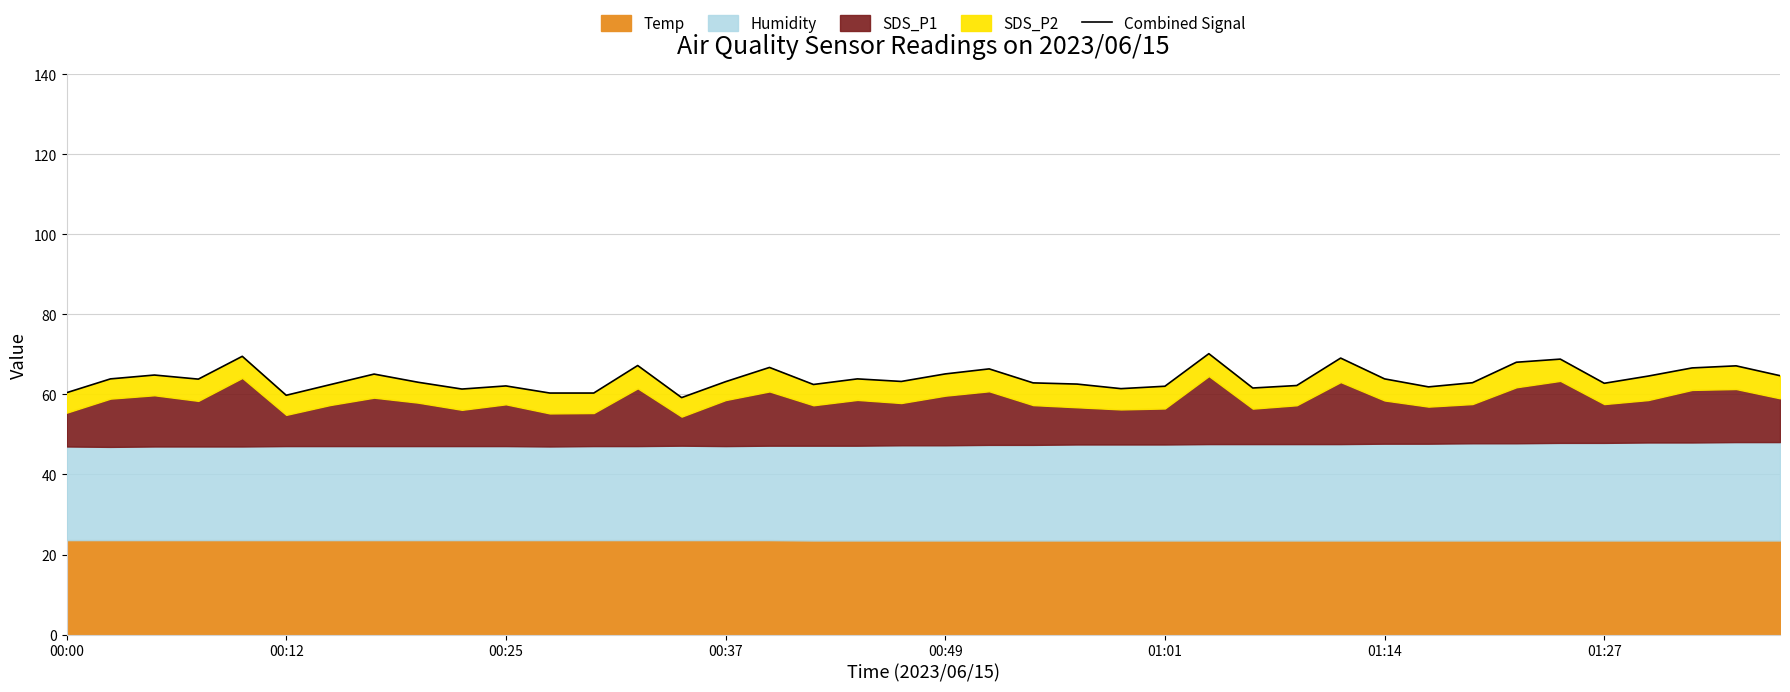

How many points are lower than both their immediate neighbors (excluding endpoints)?

11